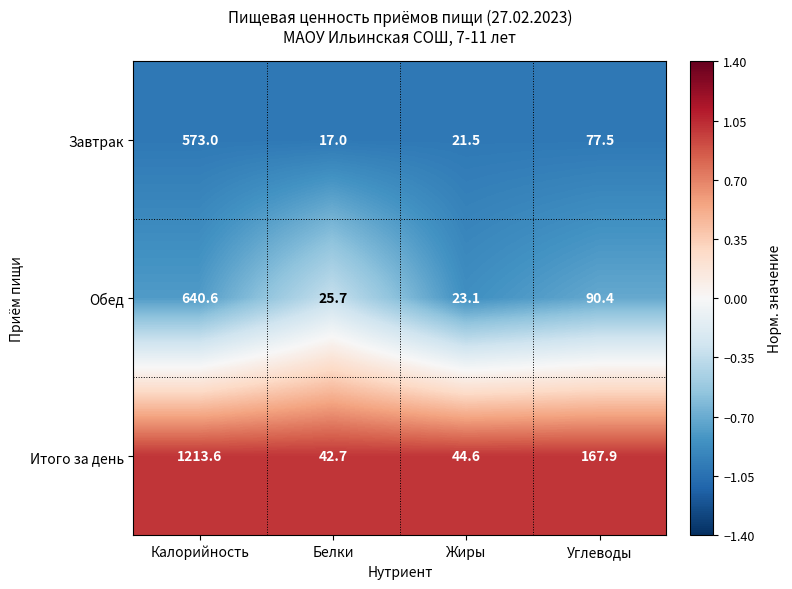

What is the difference between the maximum and minimum values in the Итого за день series?

1170.9